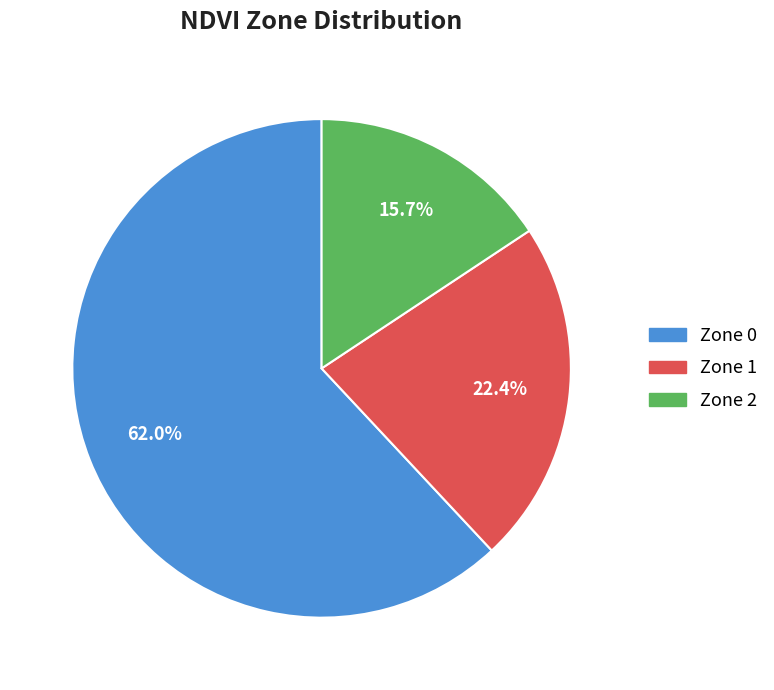

The Zone 1 slice represents 7% of the pie. True or false?

False